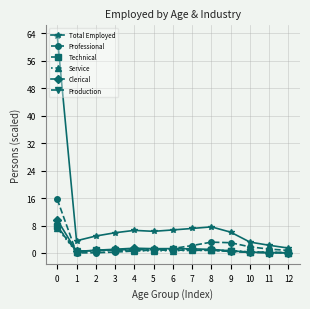

True or false: Production has a value of 0.8 at 6.

True